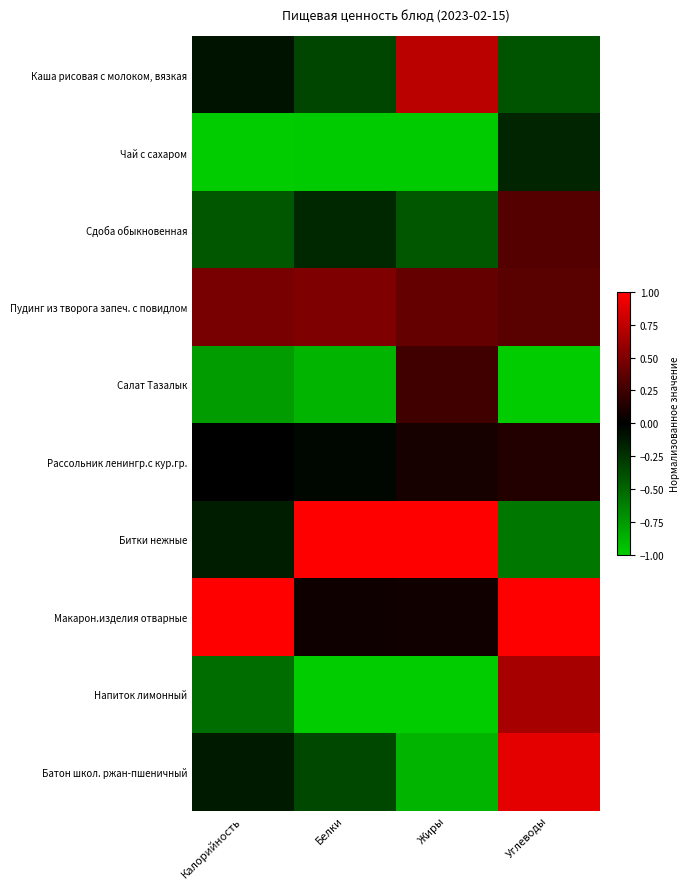

Between Жиры and Углеводы, which series saw the biggest shift?

Батон школ. ржан-пшеничный